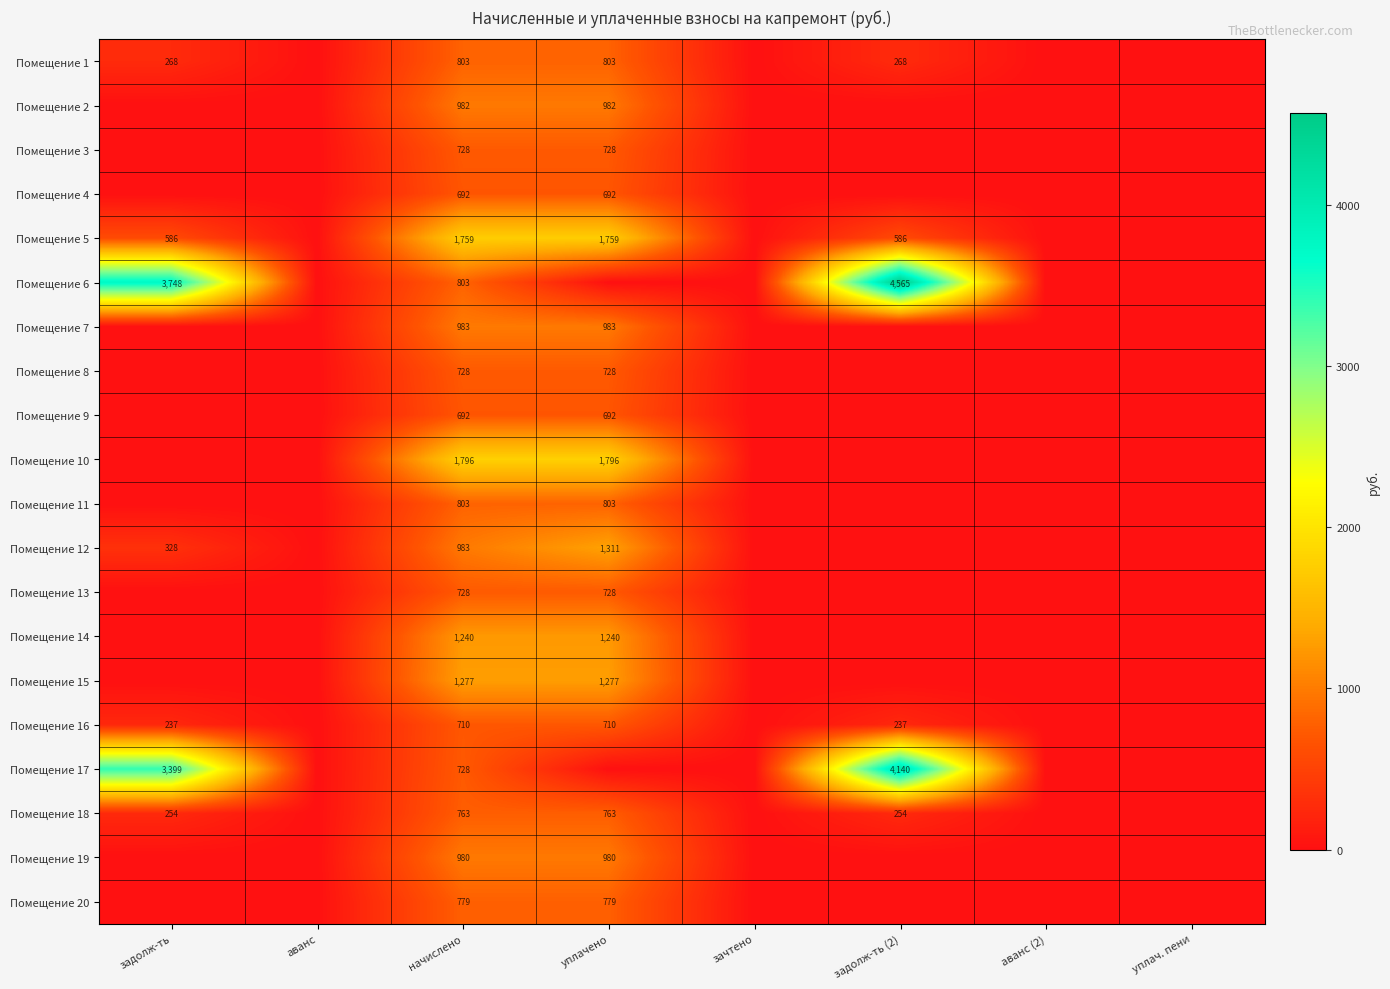

True or false: Помещение 4 has a value of 1198 at начислено.

False